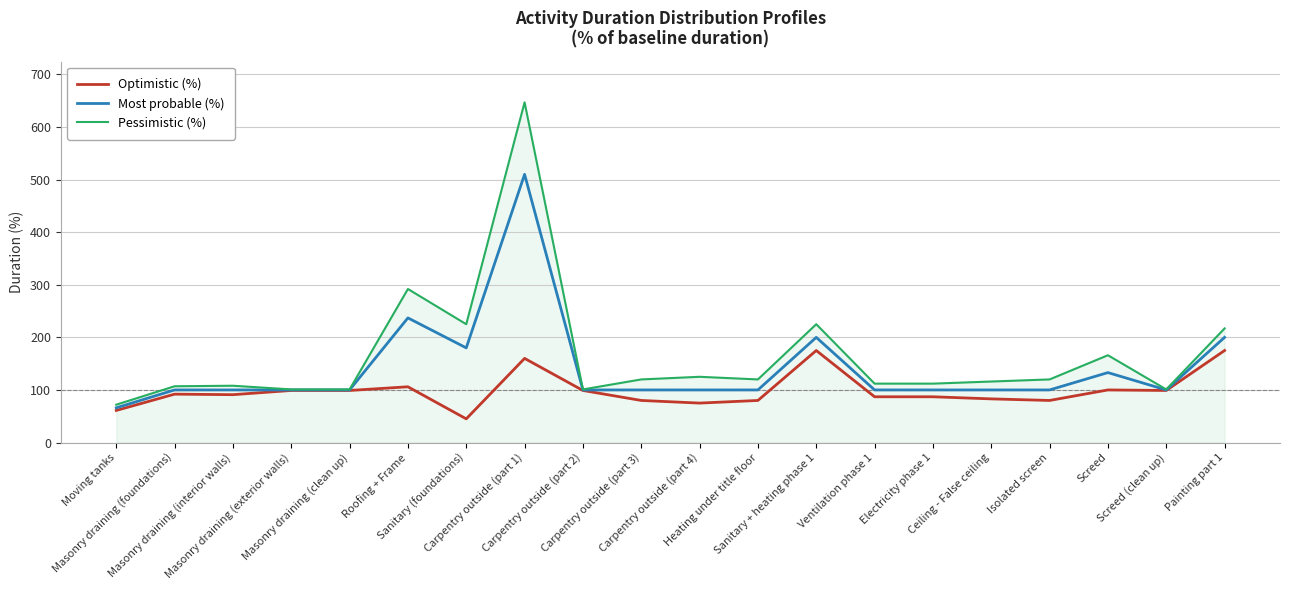

Which series has the widest spread of values?

Pessimistic (%)